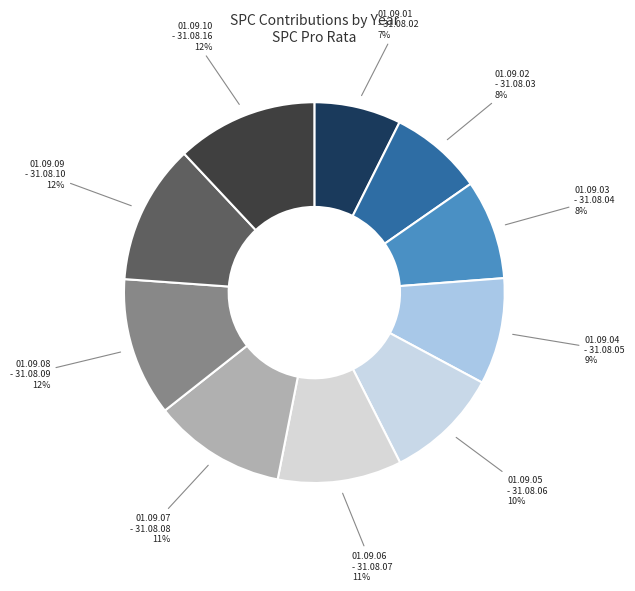

Combined, do 01.09.04 - 31.08.05 and 01.09.08 - 31.08.09 account for over 50%?

No